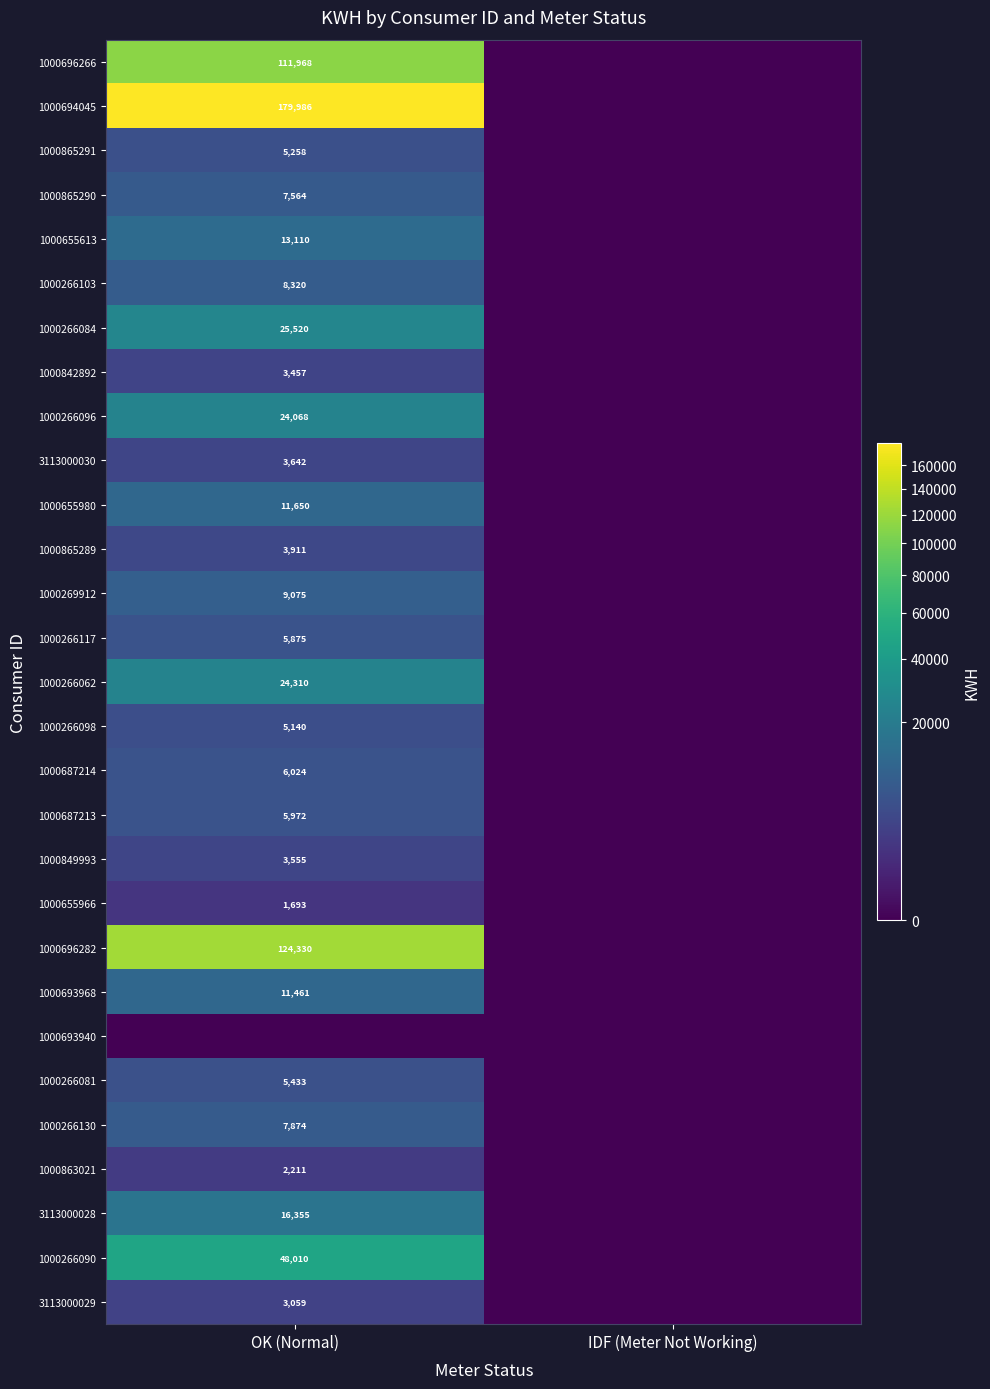

At which category does the chart reach its peak across all series?

OK (Normal)